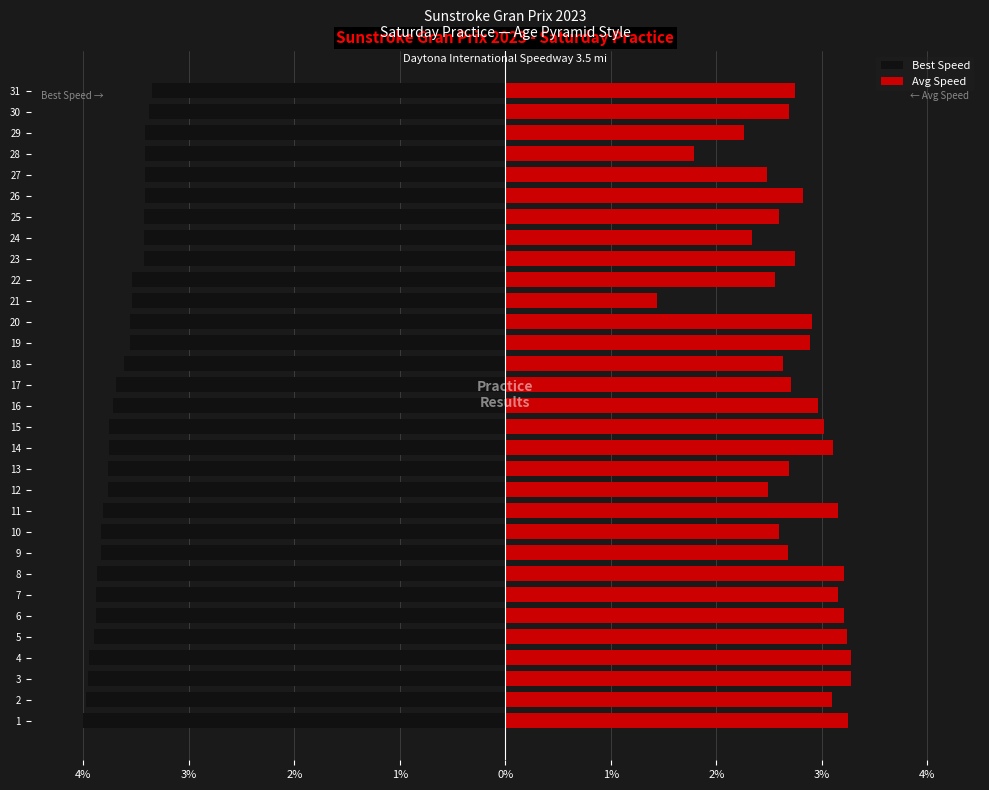

Is the value of Best Speed at 24 greater than the value of Avg Speed at 12?

No